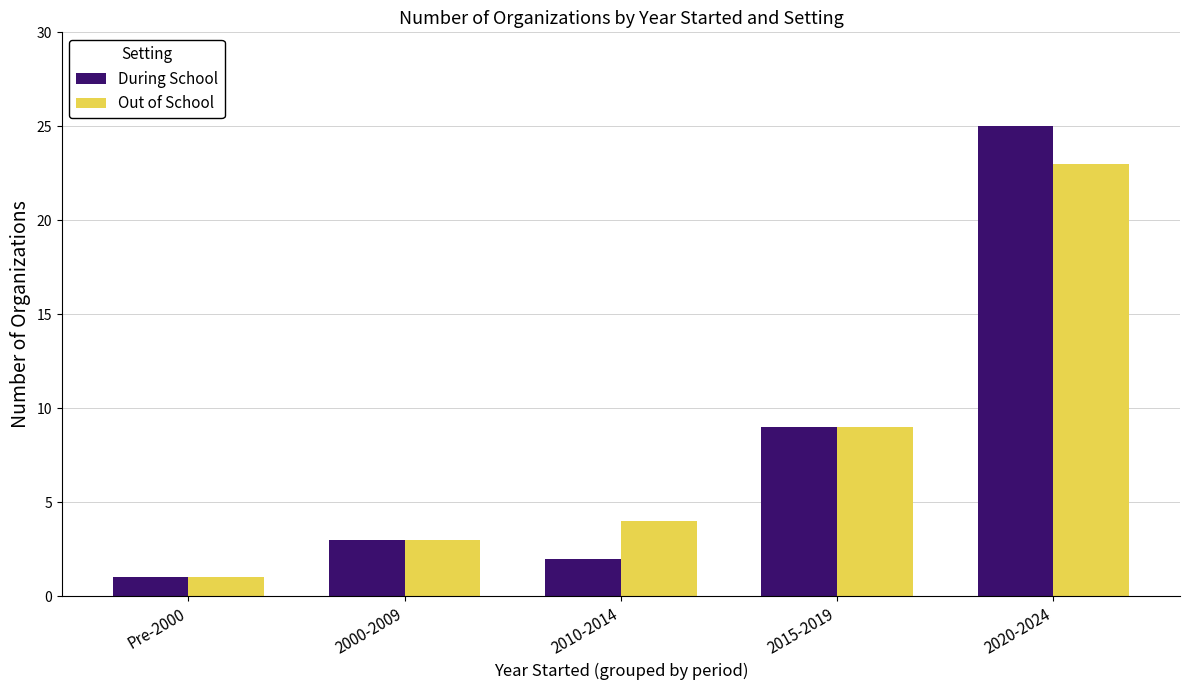

What is the maximum value shown in the chart?

25